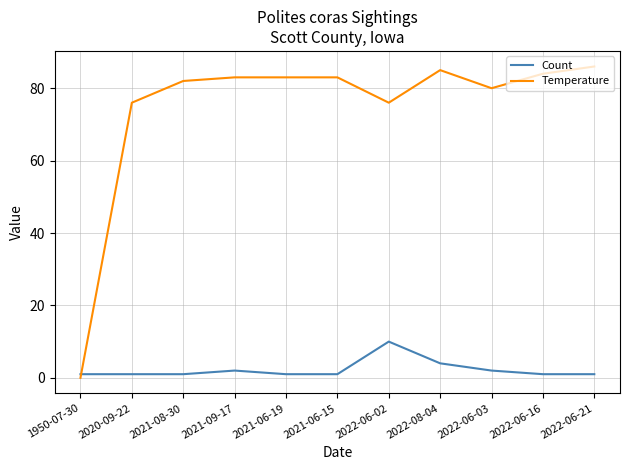

Read the Count value at 2022-06-21.

1